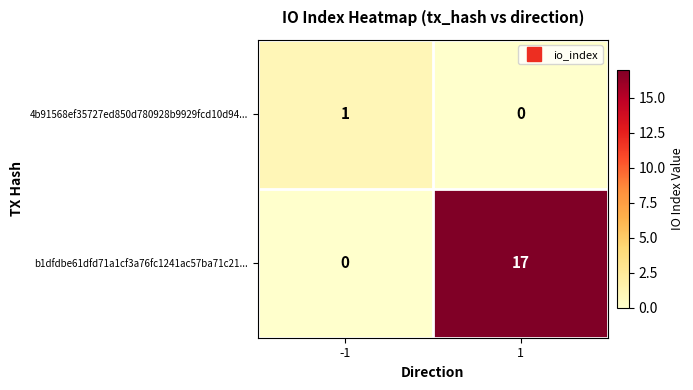

True or false: 4b91568ef35727ed850d780928b9929fcd10d94... has a value of 0 at 1.

True